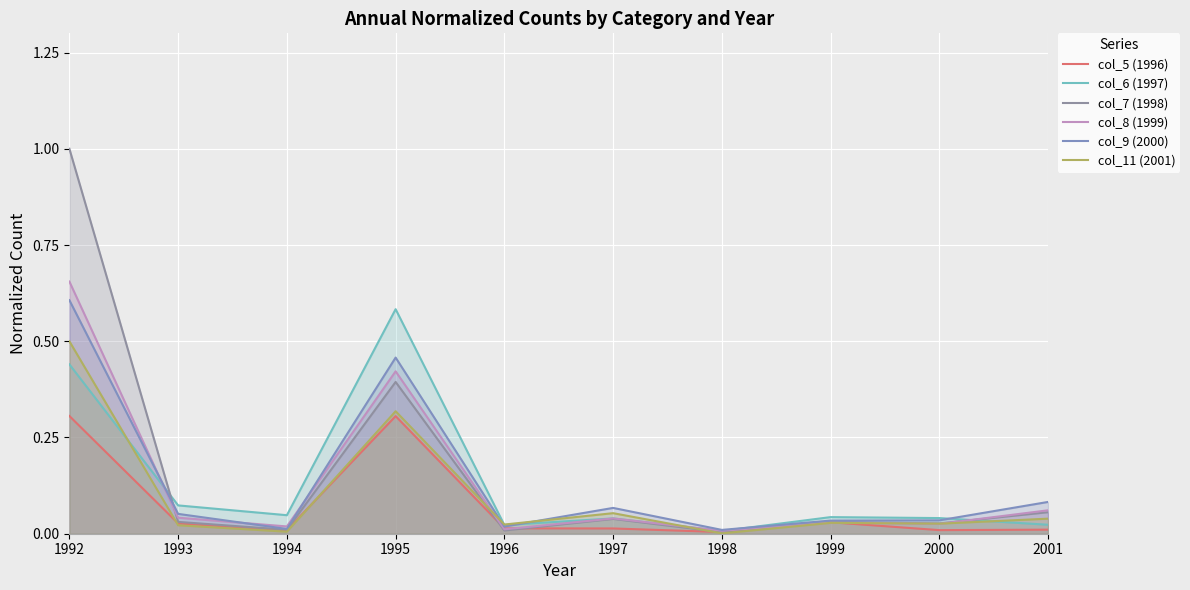

What is the maximum value for col_6 (1997)?

0.6